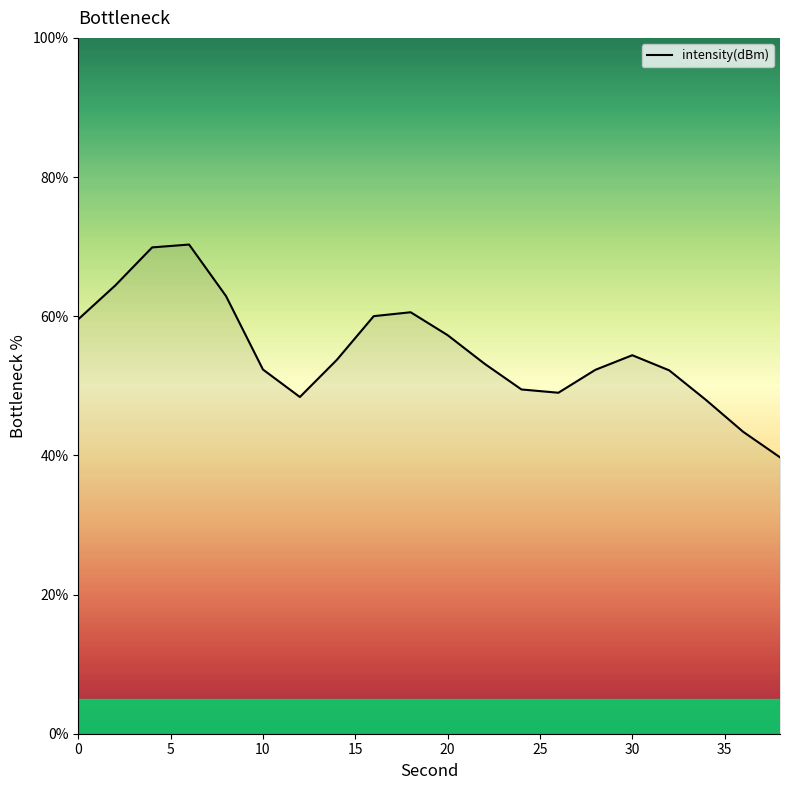

What is the greatest value displayed?

70.3